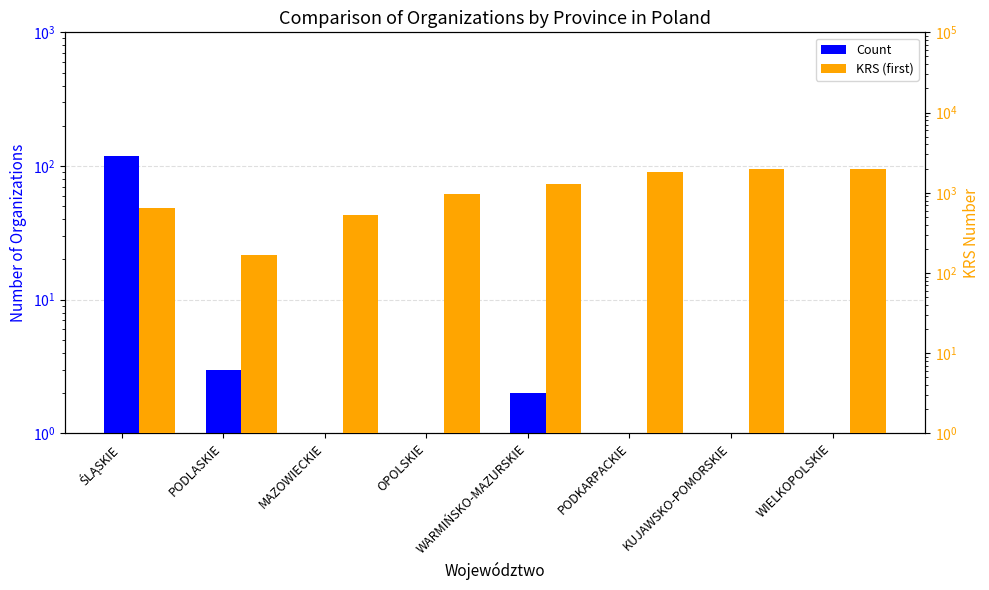

Reading left to right, list all the values displayed in this chart.

Count: ŚLĄSKIE=119	PODLASKIE=3	MAZOWIECKIE=1	OPOLSKIE=1	WARMIŃSKO-MAZURSKIE=2	PODKARPACKIE=1	KUJAWSKO-POMORSKIE=1	WIELKOPOLSKIE=1
KRS (first): ŚLĄSKIE=650	PODLASKIE=168	MAZOWIECKIE=525	OPOLSKIE=963	WARMIŃSKO-MAZURSKIE=1304	PODKARPACKIE=1812	KUJAWSKO-POMORSKIE=1971	WIELKOPOLSKIE=1973